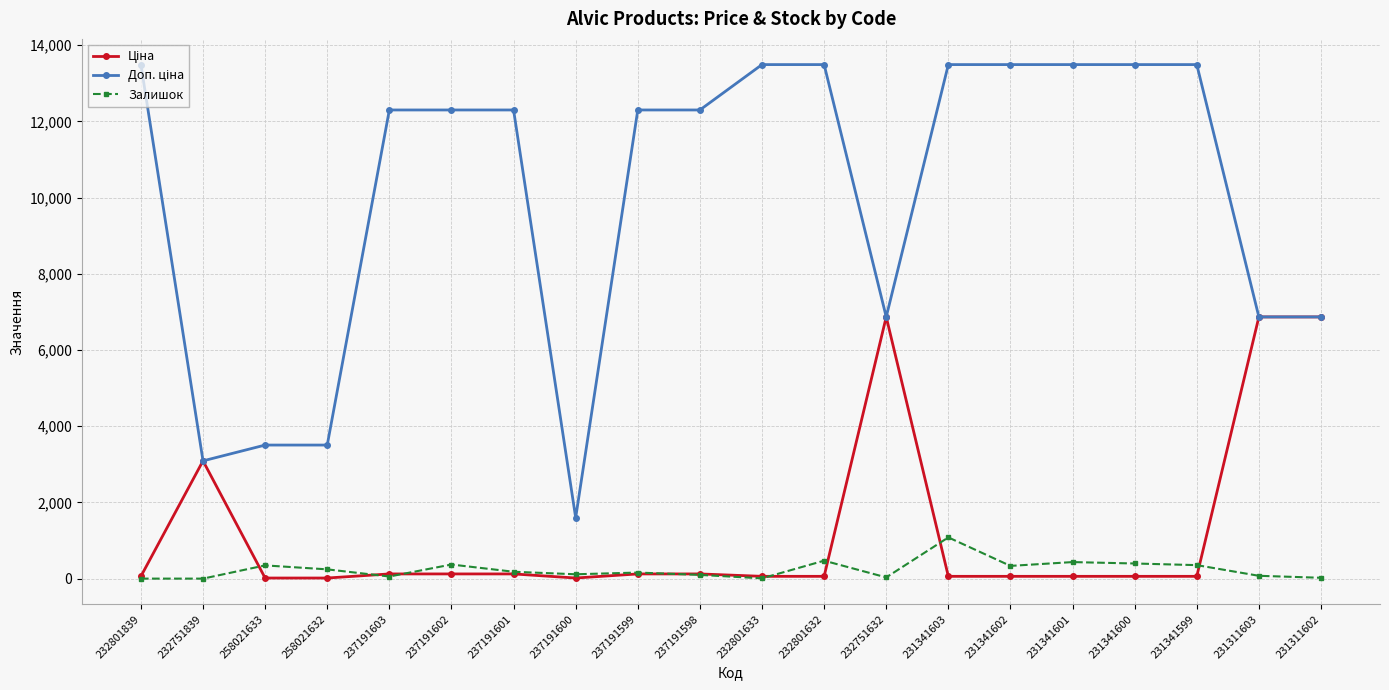

The Залишок series shows 397.0 at 231341600. True or false?

True